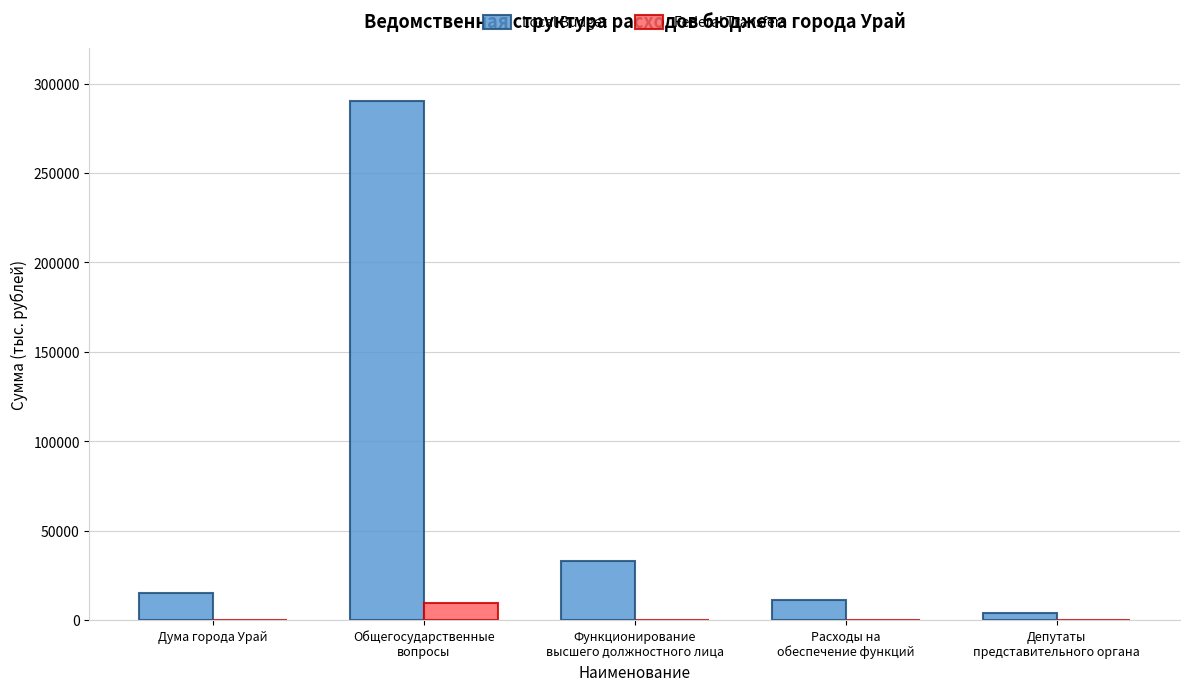

How many categories are shown in the chart?

5